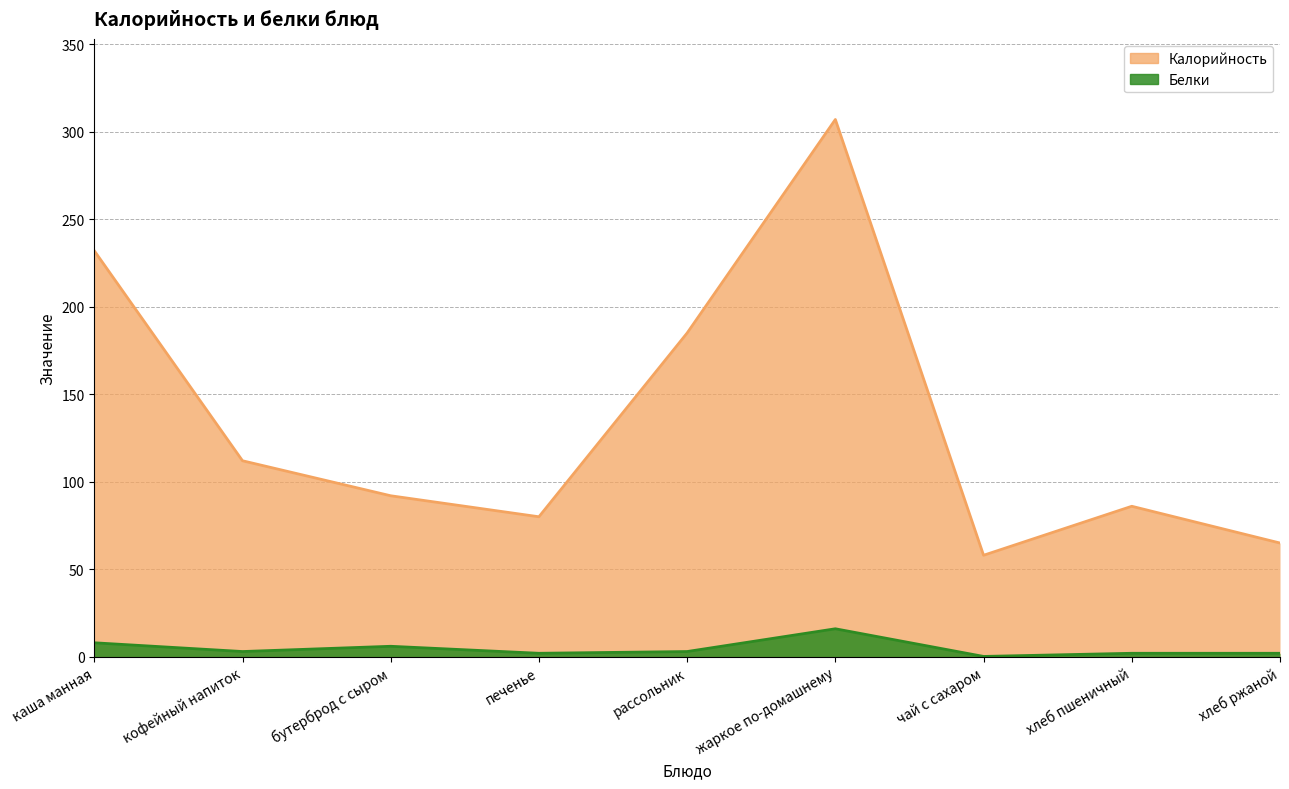

Which series has the largest range (max minus min)?

Калорийность